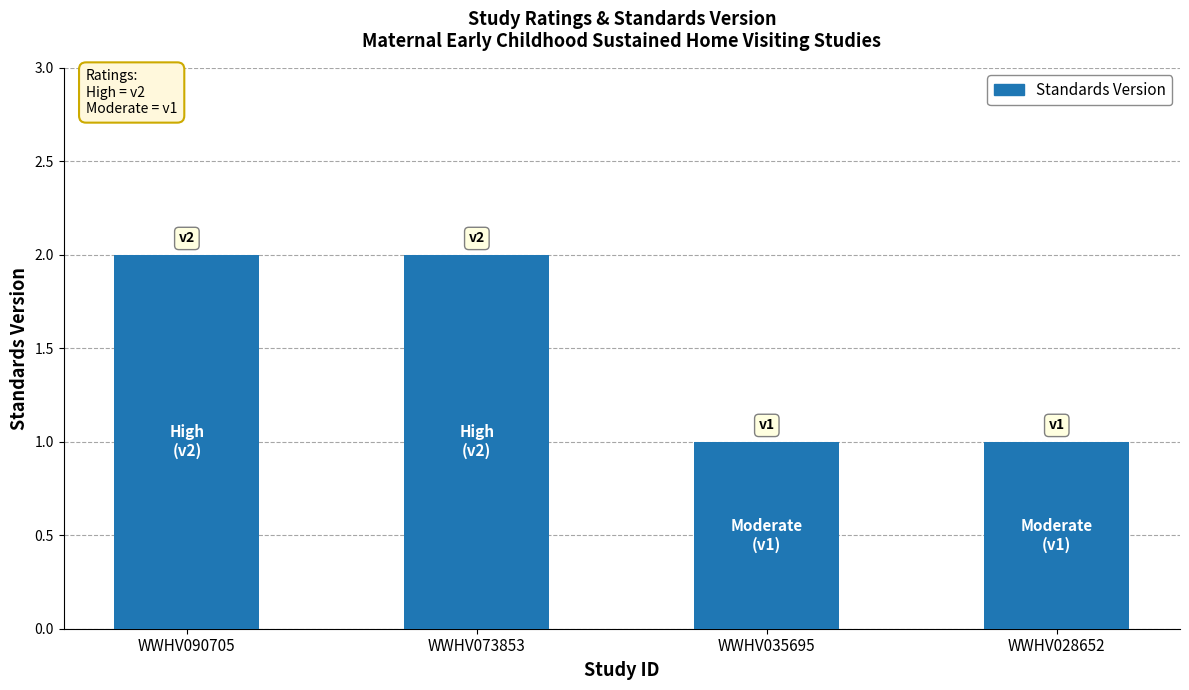

What is the sum of the values at WWHV028652 and WWHV073853?

3